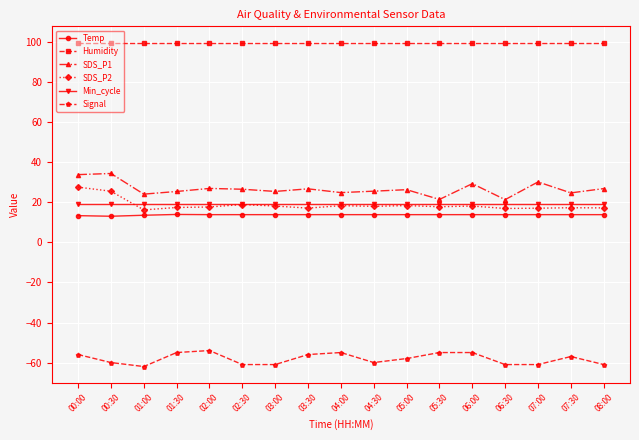

How many series are shown in this chart?

6